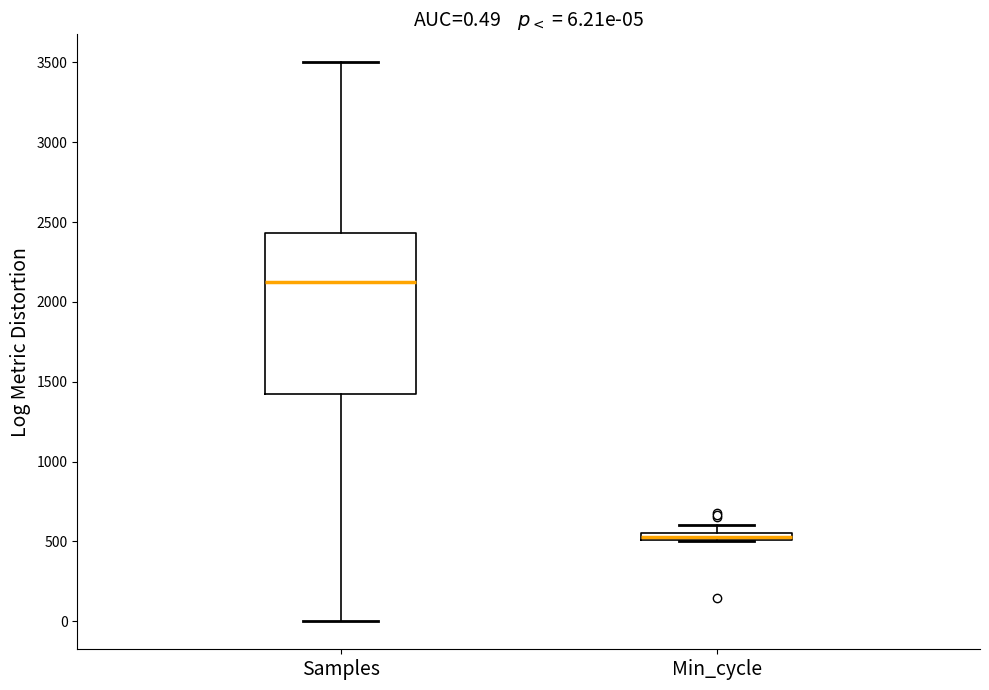

Comparing the boxes themselves (not the whiskers), which one is the tallest?

Samples